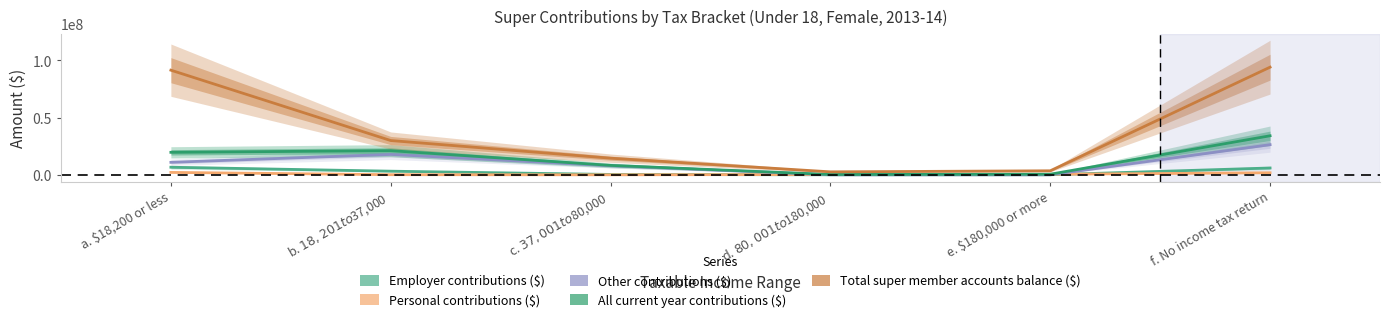

After their last crossing, which series has the higher values: Personal contributions ($) or Other contributions ($)?

Other contributions ($)